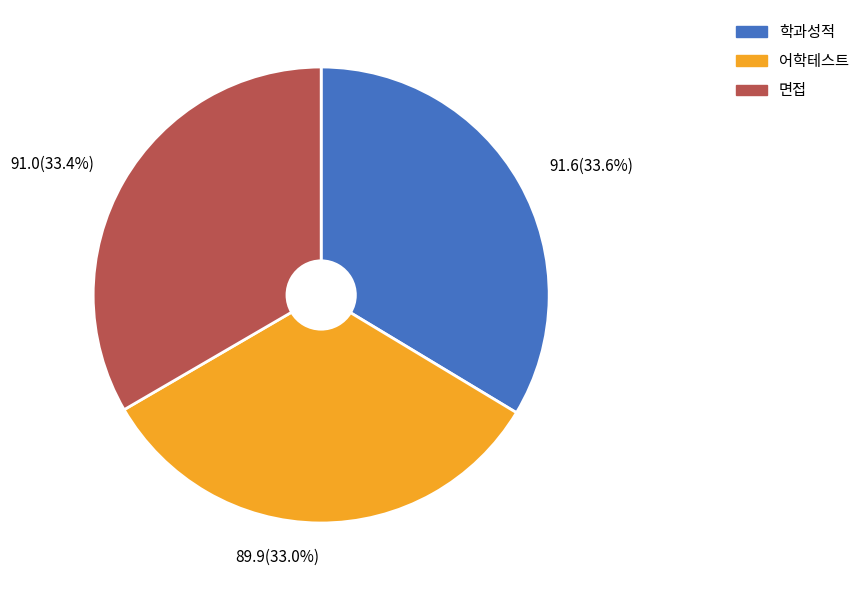

Count the number of slices in the pie.

3